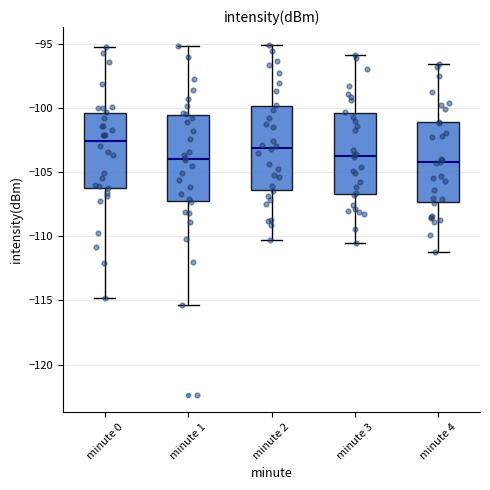

Where is the lower edge of the box for minute 0 on the y-axis? The values are not printed on the chart, so give them approximately, as read against the axis.

-106.0